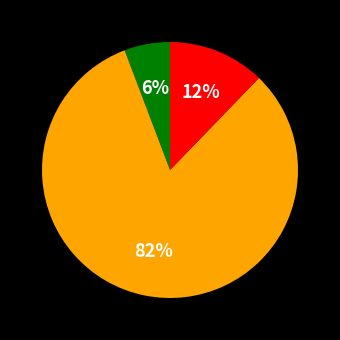

To the nearest percent, what is the average slice percentage?

33%